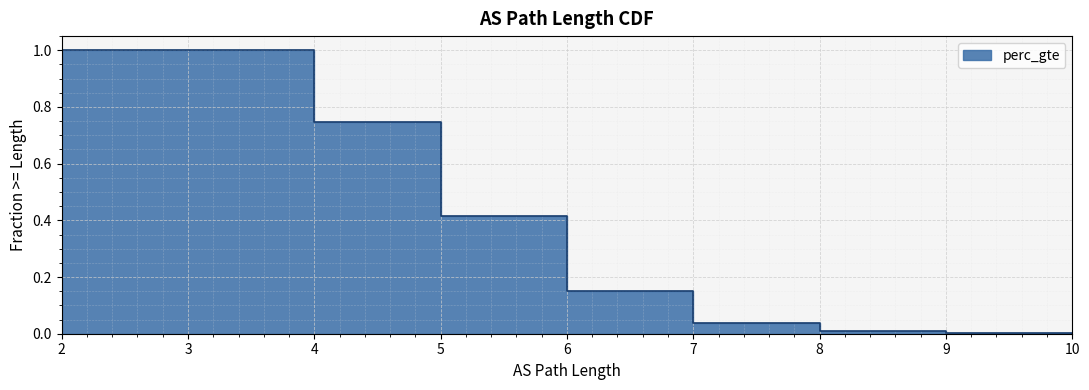

What is the sum of the values at 3 and 10?

1.0